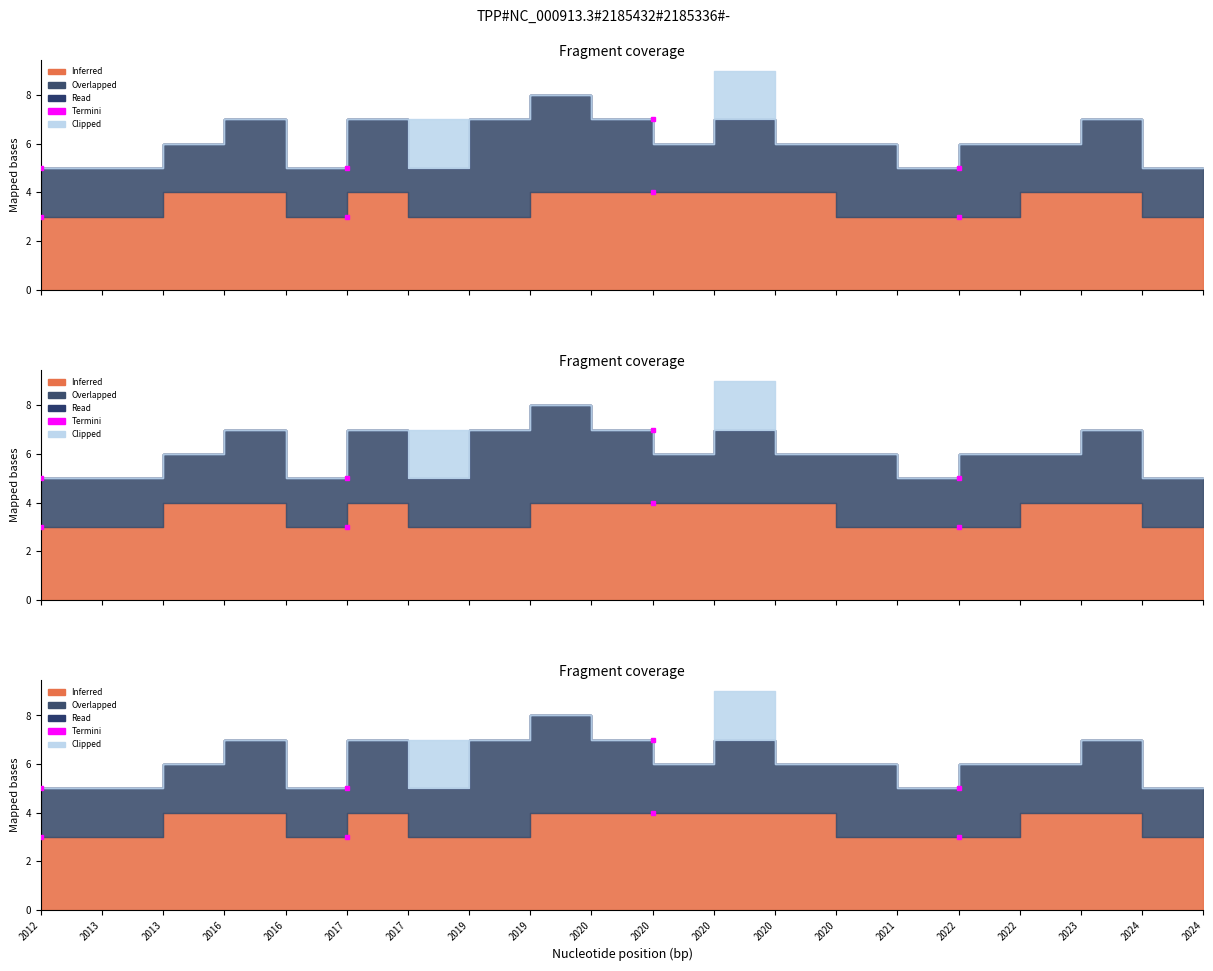

True or false: Neakredituota and Akredituota 6 metams cross at least once.

False